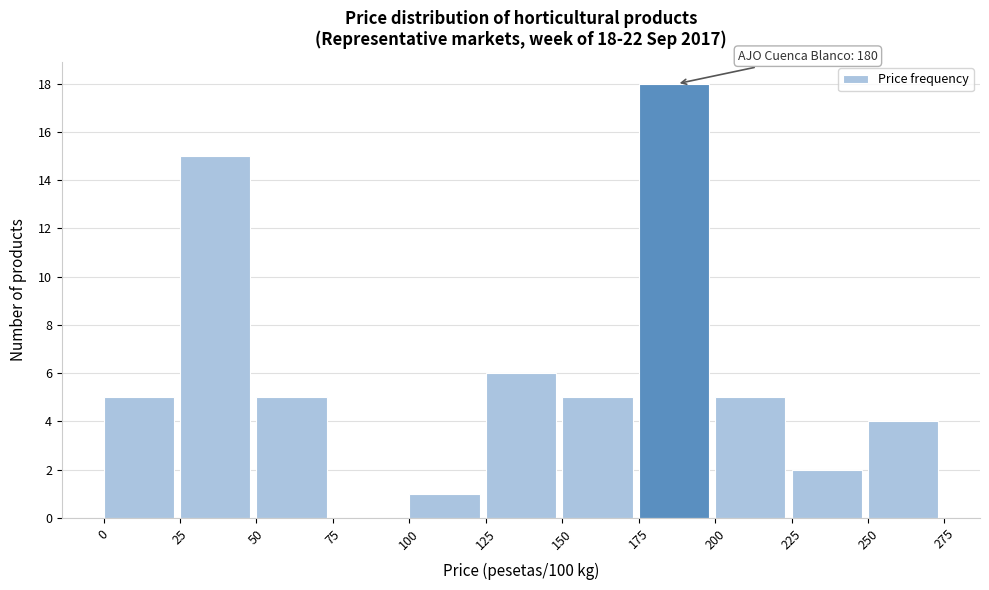

Over which range of the x-axis is the bar tallest?

175 to 200